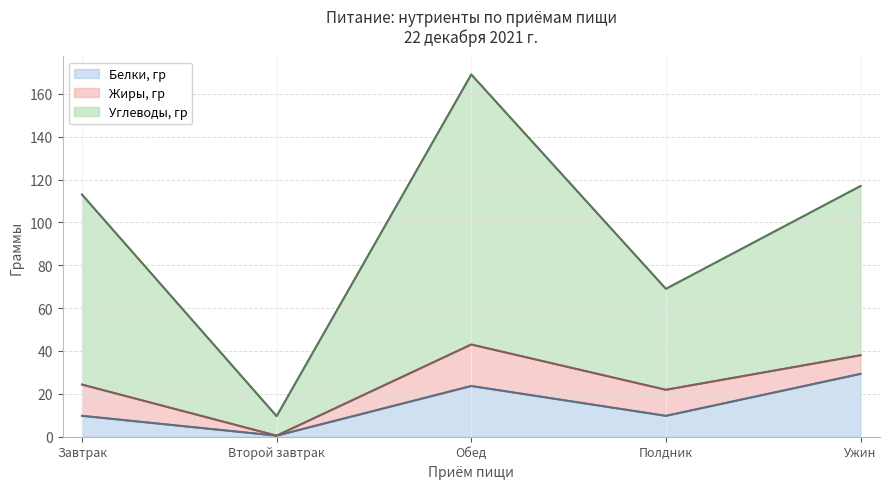

At which category does the chart reach its peak across all series?

Обед